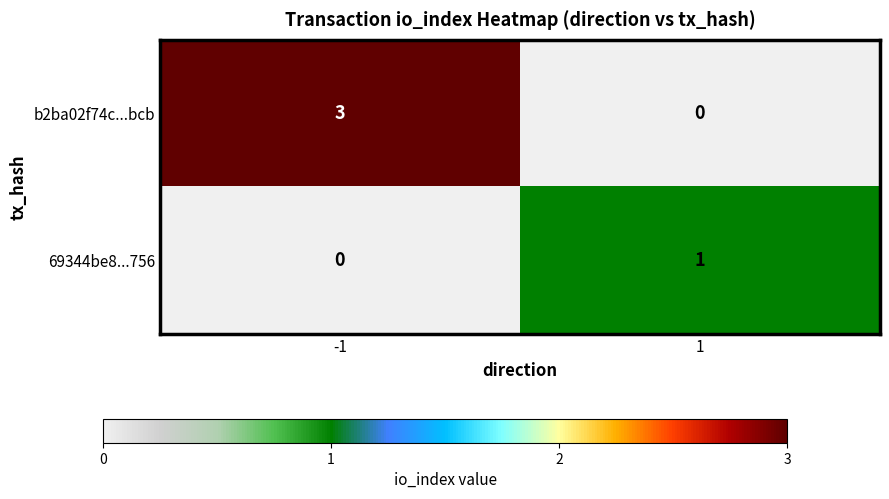

What is the spread (max minus min) of values at -1?

3